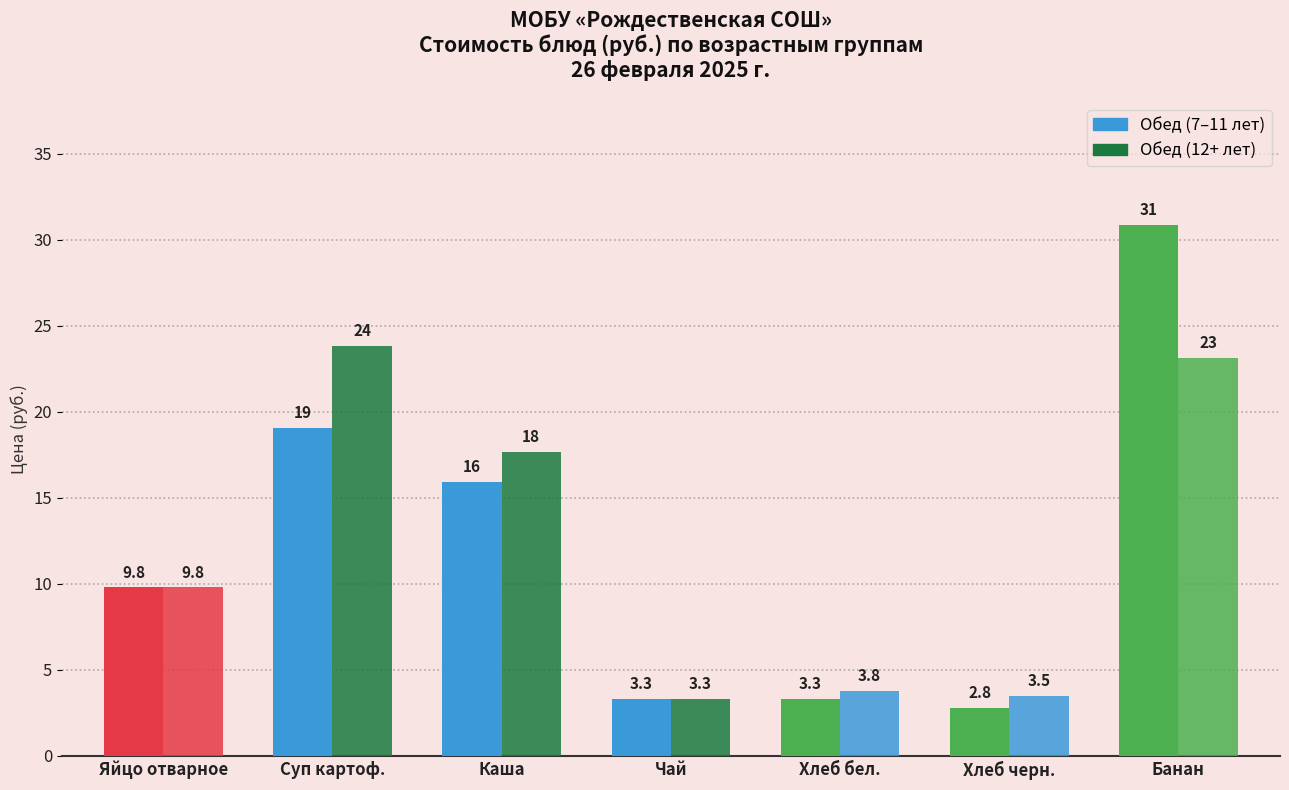

How many values in the Обед (7–11 лет) series are below 9?

3